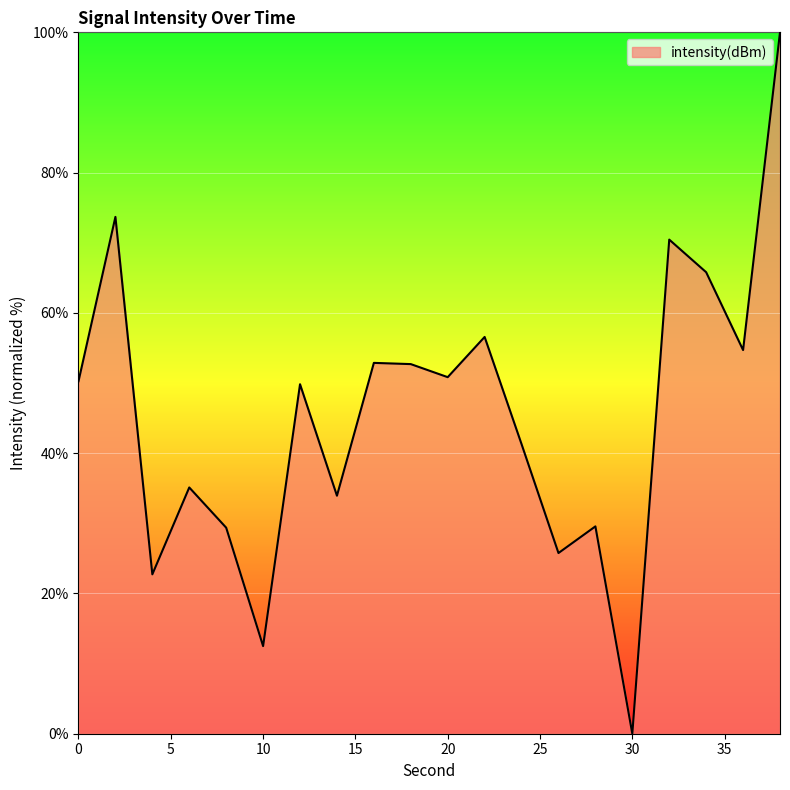

Count the number of data series in this chart.

1